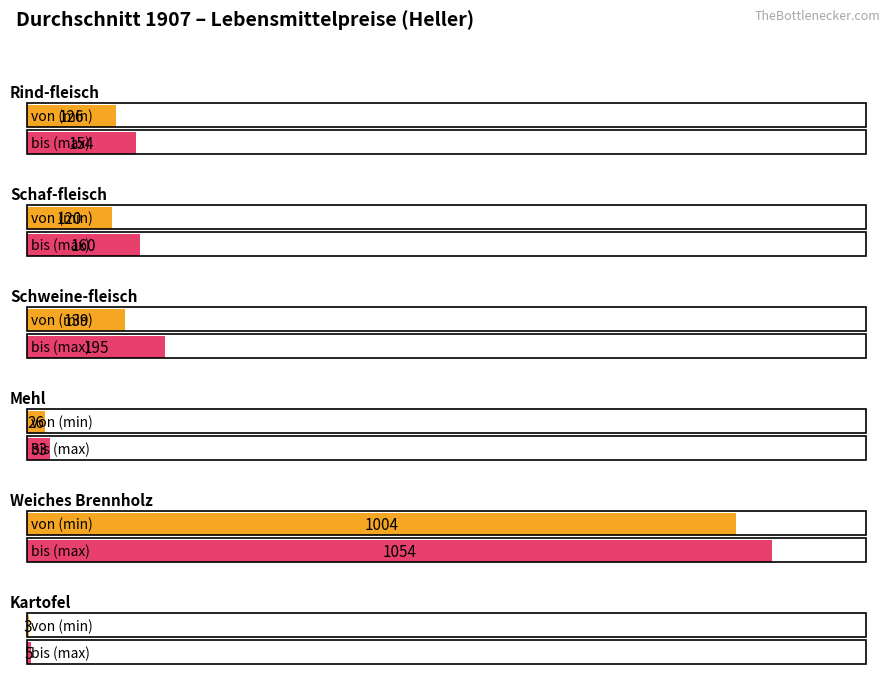

At how many categories does at least one series exceed 630?

1